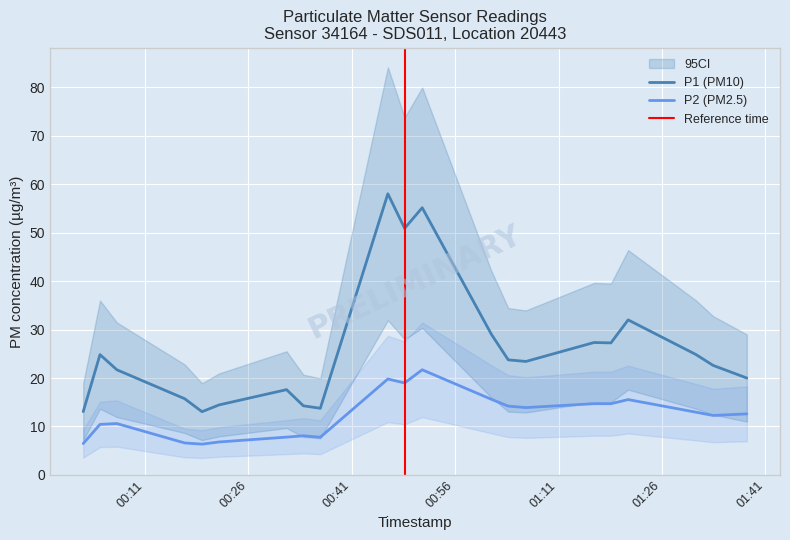

Reading right to left, what are all the values shown in this chart?

P1: 2023-03-21T01:21:06=32.0	2023-03-21T01:06:16=23.4	2023-03-21T00:51:13=55.1	2023-03-21T00:36:26=13.8	2023-03-21T00:21:45=14.4	2023-03-21T00:06:55=21.7	2023-03-21T01:33:26=22.6	2023-03-21T01:18:36=27.2	2023-03-21T01:03:42=23.8	2023-03-21T00:48:40=50.9	2023-03-21T00:33:58=14.3	2023-03-21T00:19:16=13.1	2023-03-21T00:04:28=24.8	2023-03-21T01:38:19=20.0	2023-03-21T01:30:56=24.9	2023-03-21T01:16:09=27.3	2023-03-21T01:01:16=29.0	2023-03-21T00:46:14=58.0	2023-03-21T00:31:32=17.6	2023-03-21T00:16:45=15.7	2023-03-21T00:02:02=13.1
P2: 2023-03-21T01:21:06=15.6	2023-03-21T01:06:16=13.9	2023-03-21T00:51:13=21.7	2023-03-21T00:36:26=7.8	2023-03-21T00:21:45=6.8	2023-03-21T00:06:55=10.6	2023-03-21T01:33:26=12.3	2023-03-21T01:18:36=14.7	2023-03-21T01:03:42=14.2	2023-03-21T00:48:40=19.0	2023-03-21T00:33:58=8.1	2023-03-21T00:19:16=6.3	2023-03-21T00:04:28=10.4	2023-03-21T01:38:19=12.6	2023-03-21T01:30:56=12.9	2023-03-21T01:16:09=14.7	2023-03-21T01:01:16=15.6	2023-03-21T00:46:14=19.8	2023-03-21T00:31:32=7.8	2023-03-21T00:16:45=6.6	2023-03-21T00:02:02=6.5